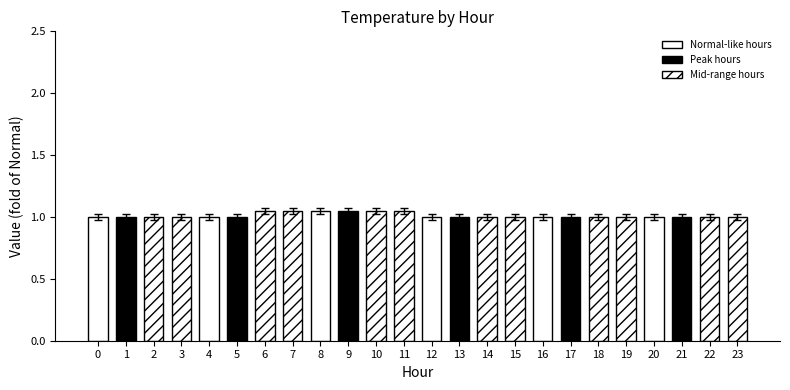

What is the sum of the values at 21 and 16?

2.0